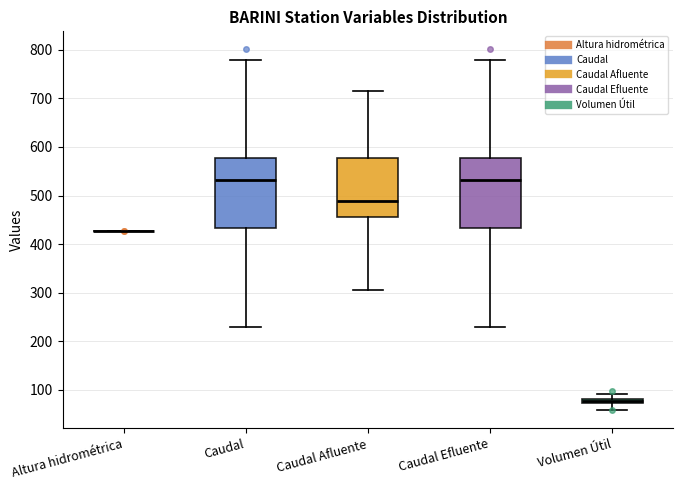

Where is the lower edge of the box for Caudal Efluente on the y-axis? The values are not printed on the chart, so give them approximately, as read against the axis.

430